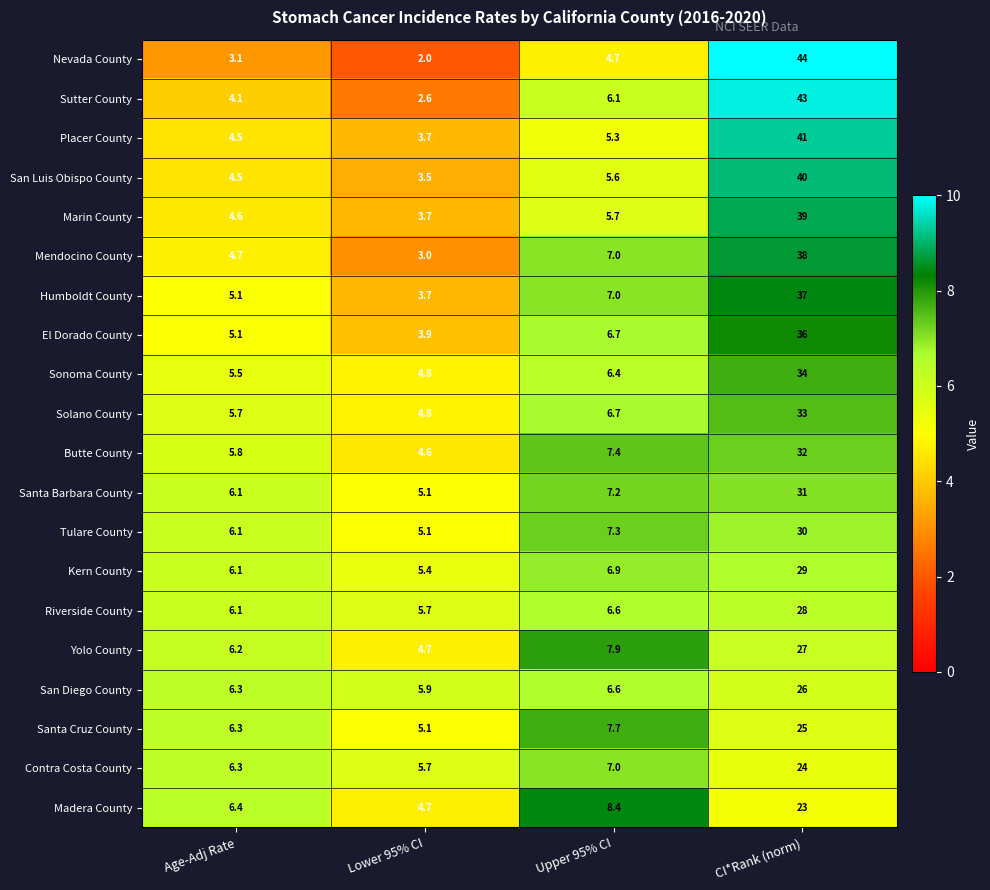

Which category has the lowest value across all series?

Lower 95% CI